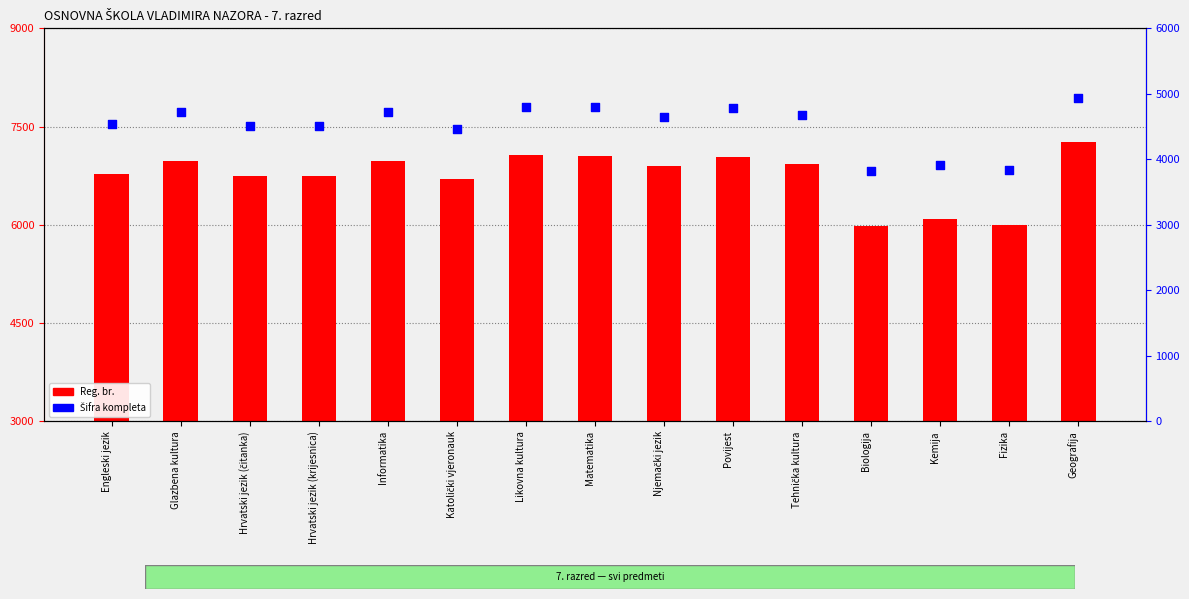

Which series reaches the maximum Y coordinate?

Reg. br.